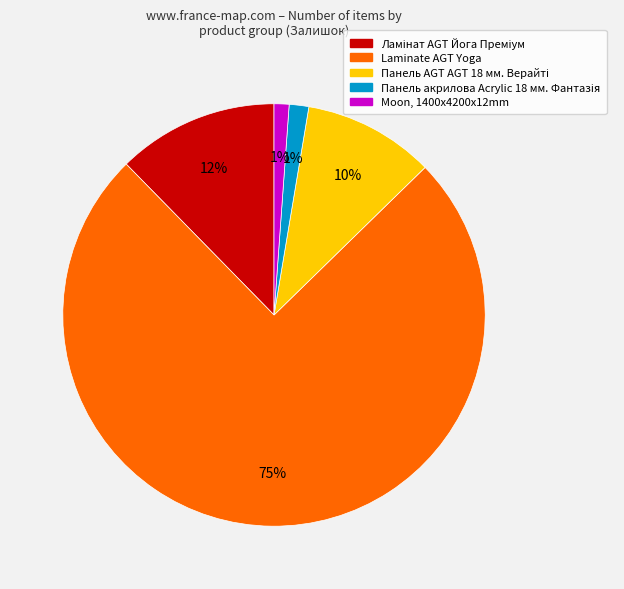

What percentage is the Moon, 1400x4200x12mm slice, to the nearest percent?

1%